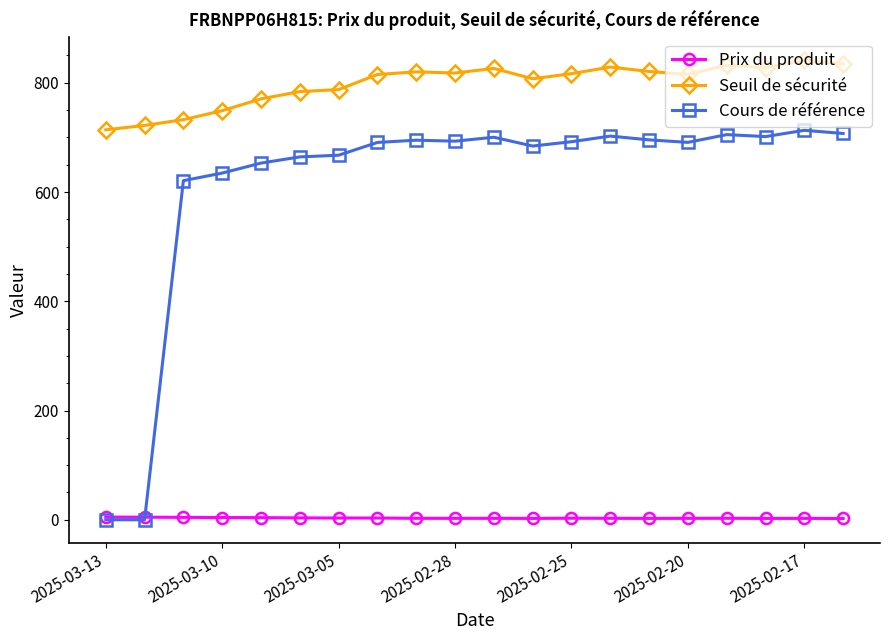

What is the maximum value shown in the chart?

841.3